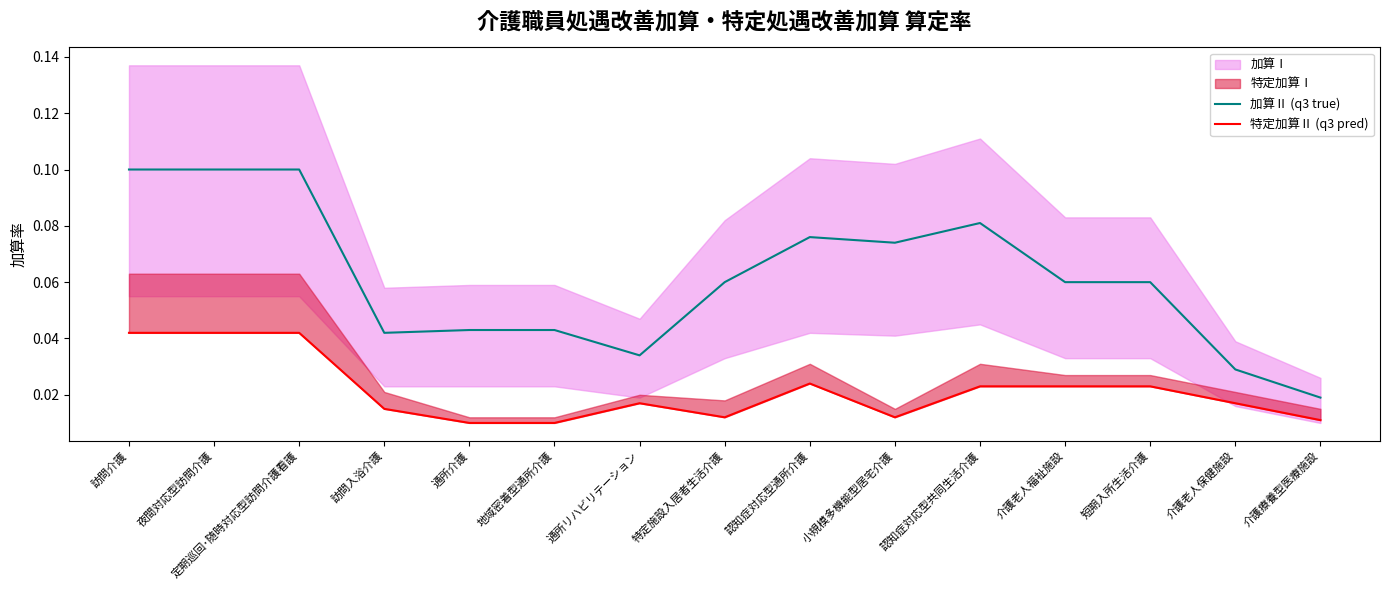

True or false: 加算Ⅱ (q3 true) and 特定加算Ⅱ (q3 pred) intersect in this chart.

False